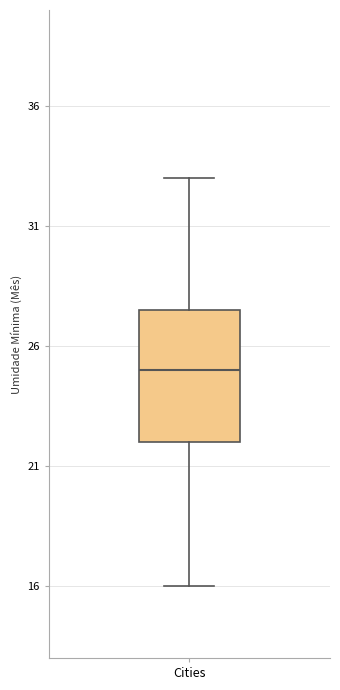

Transcribe this box plot: give where the median line is, the range the box spans, and where the two whiskers end, as read against the y-axis. The values are not printed on the chart, so give them approximately, as read against the axis.

median 25.0, box 22.0 to 27.5, whiskers 16.0 to 33.0